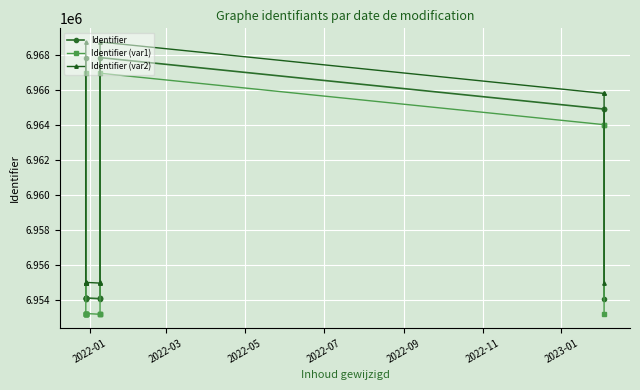

What is the greatest value displayed?

6968738.6